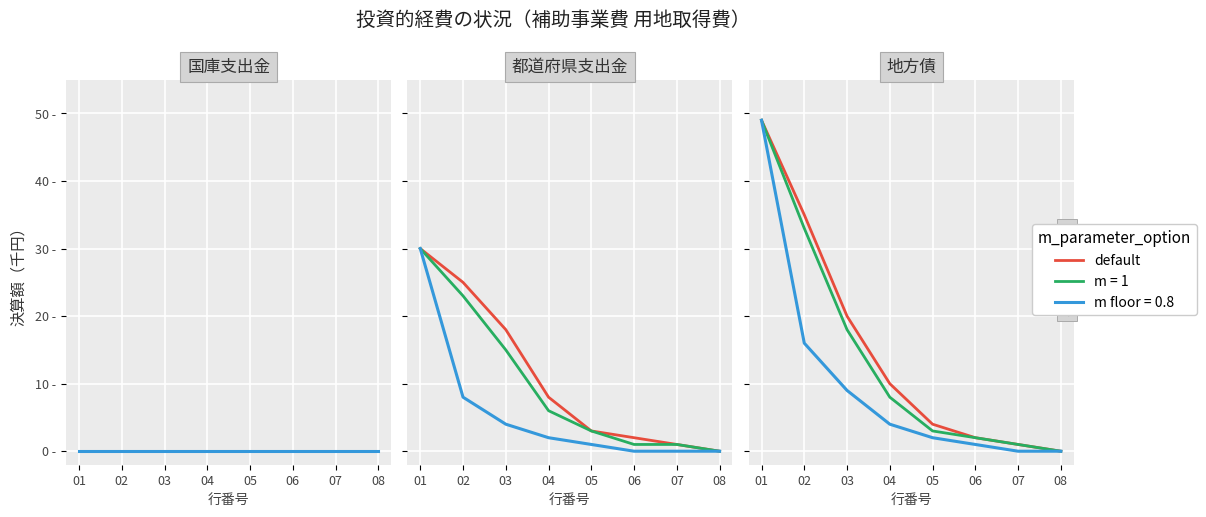

What is the ratio of the value at 04 to the value at 07?

10.0